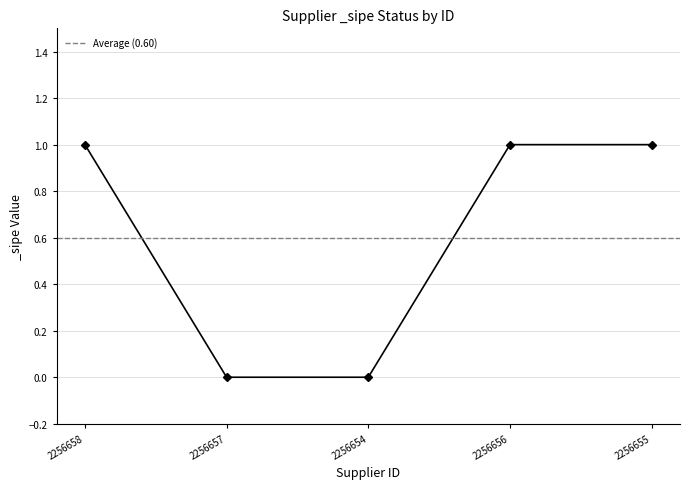

What position from the right is 2256656?

2